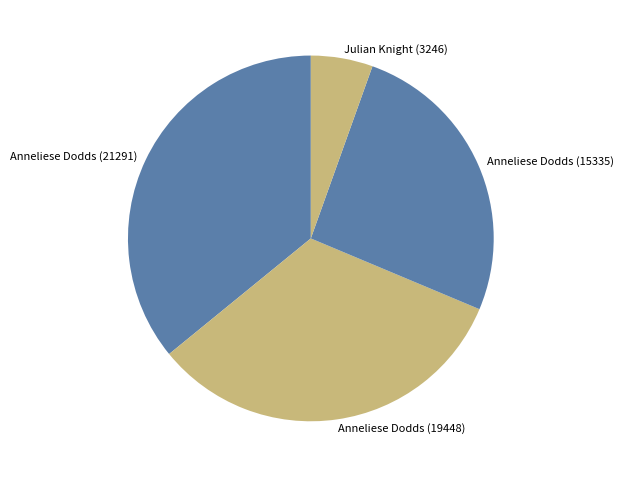

Is Anneliese Dodds (19448) the majority of the pie?

No